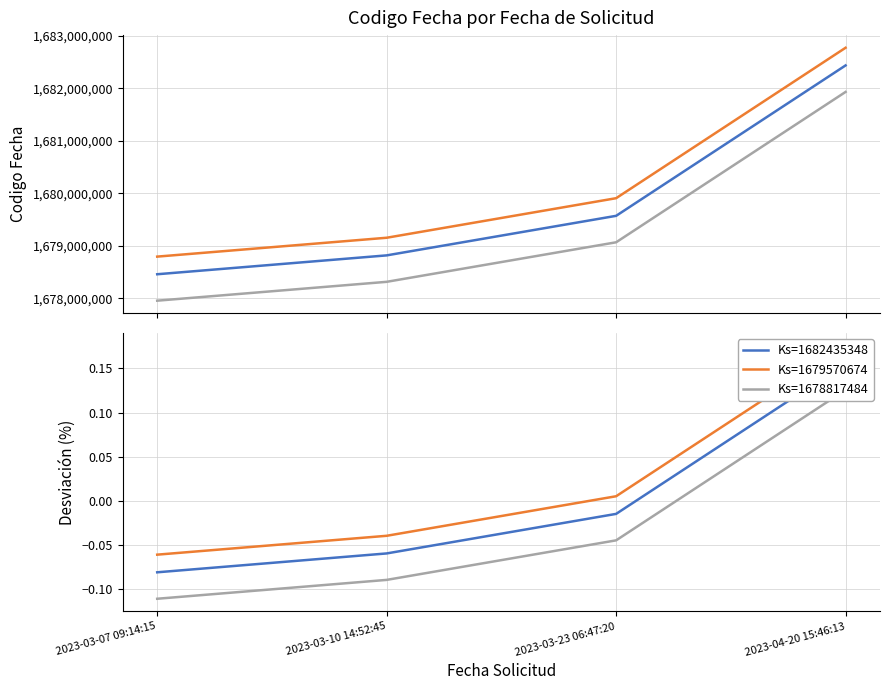

At which category is the sum across all series the highest?

2023-04-20 15:46:13